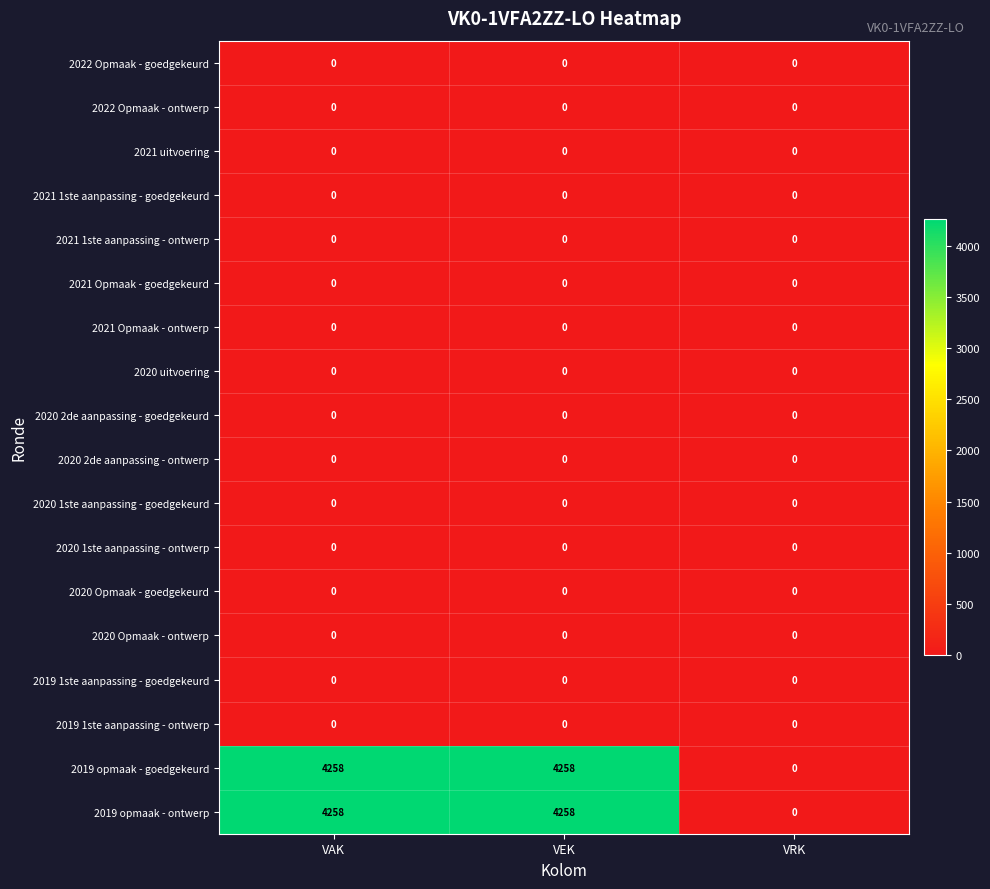

What is the greatest value displayed?

4258